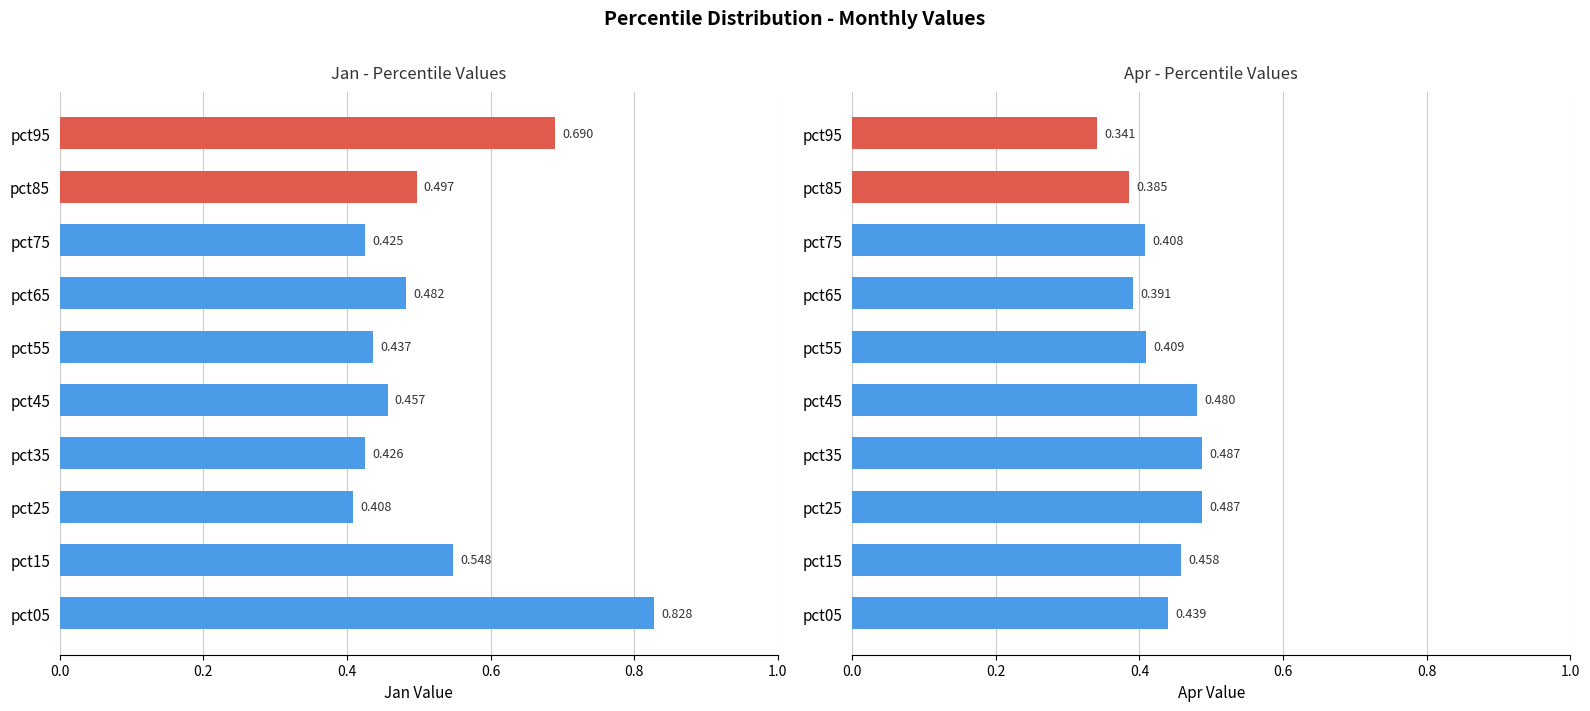

How many bars are there in total?

20